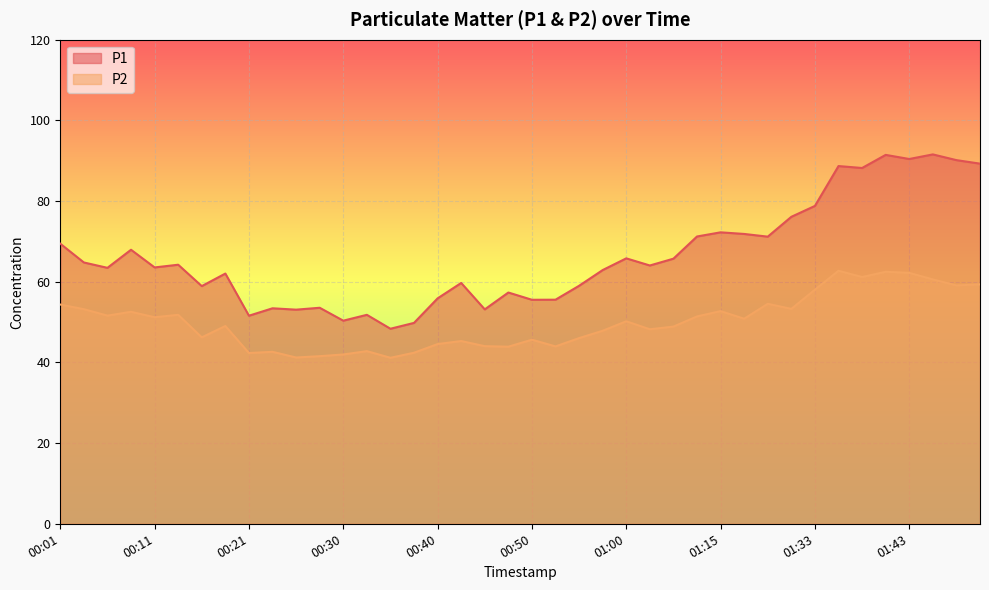

What is the spread (max minus min) of values at 01:28?

16.7